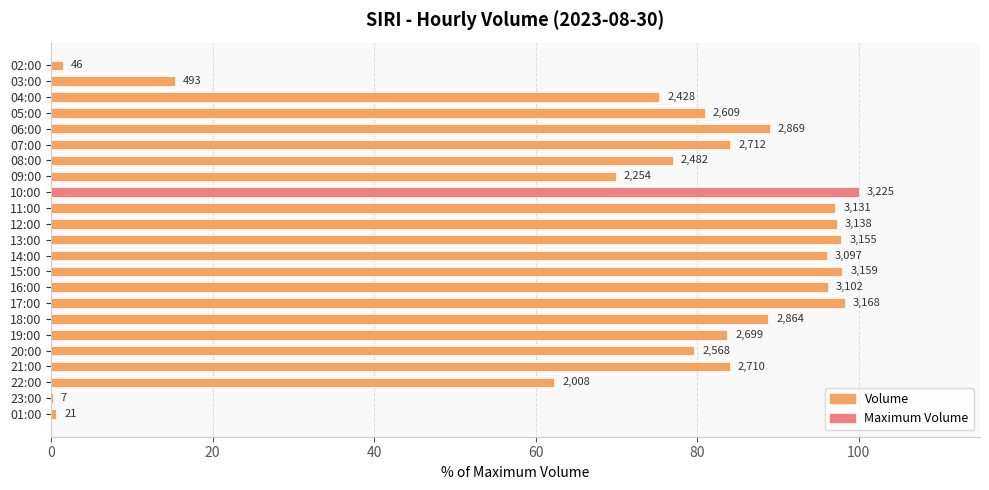

Are the bars horizontal?

Yes